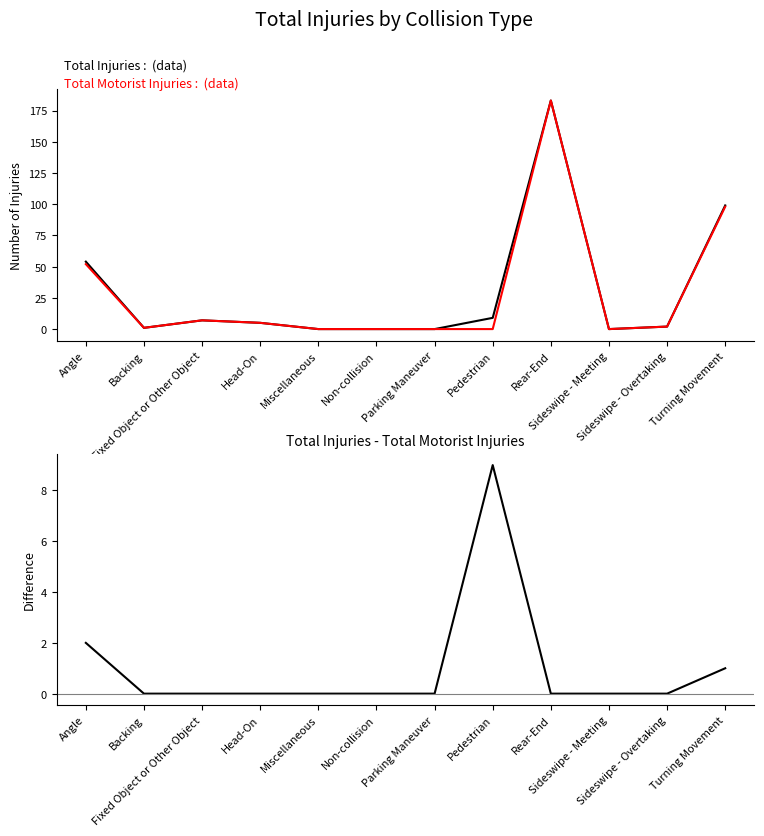

Reading left to right, list all the values displayed in this chart.

Total Injuries: Angle=54	Backing=1	Fixed Object or Other Object=7	Head-On=5	Miscellaneous=0	Non-collision=0	Parking Maneuver=0	Pedestrian=9	Rear-End=183	Sideswipe - Meeting=0	Sideswipe - Overtaking=2	Turning Movement=99
Total Motorist Injuries: Angle=52	Backing=1	Fixed Object or Other Object=7	Head-On=5	Miscellaneous=0	Non-collision=0	Parking Maneuver=0	Pedestrian=0	Rear-End=183	Sideswipe - Meeting=0	Sideswipe - Overtaking=2	Turning Movement=98
Total Injuries - Total Motorist Injuries: Angle=2	Backing=0	Fixed Object or Other Object=0	Head-On=0	Miscellaneous=0	Non-collision=0	Parking Maneuver=0	Pedestrian=9	Rear-End=0	Sideswipe - Meeting=0	Sideswipe - Overtaking=0	Turning Movement=1